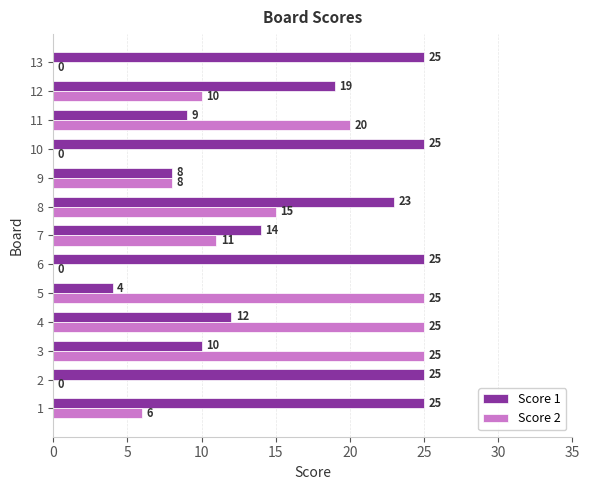

What is the sum of the Score 1 values at 7 and 13?

39